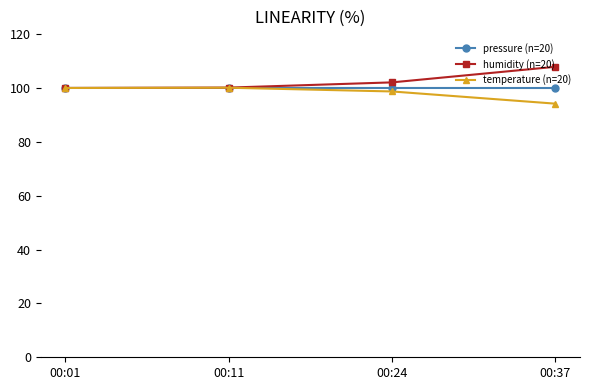

At which label is humidity (n=20) closest to 103?

00:24